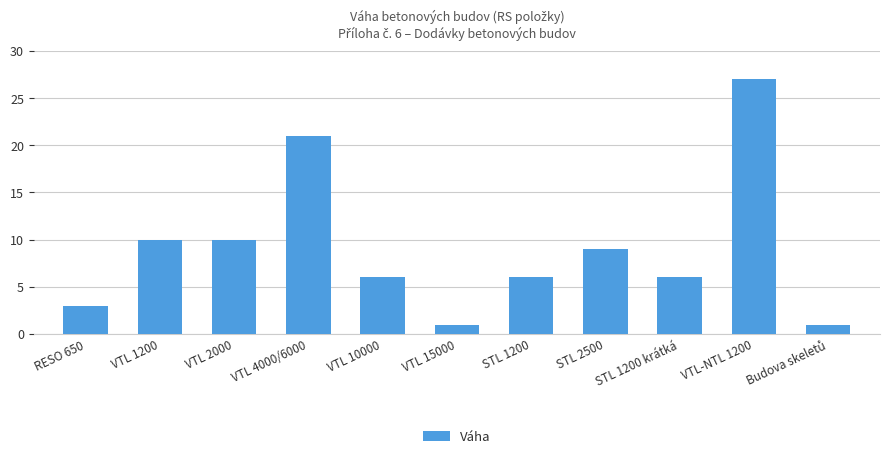

What value does the data have at VTL 1200?

10